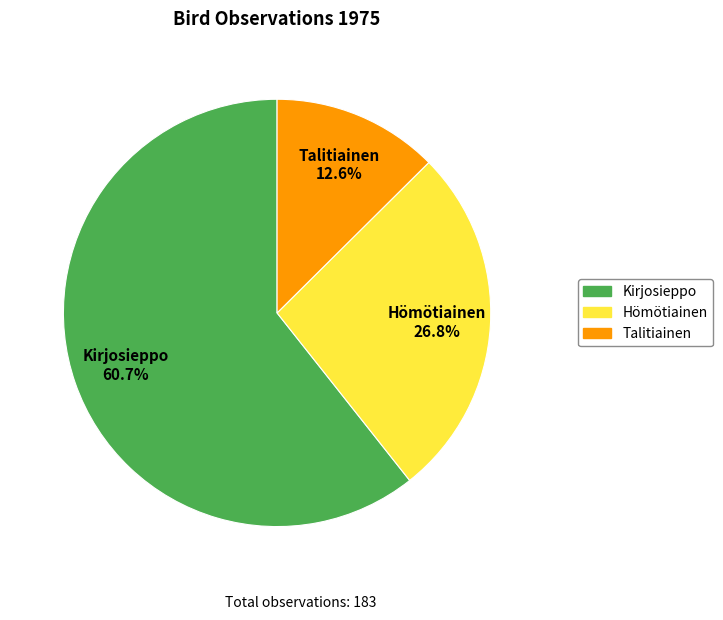

To the nearest percent, what portion does Talitiainen represent?

13%